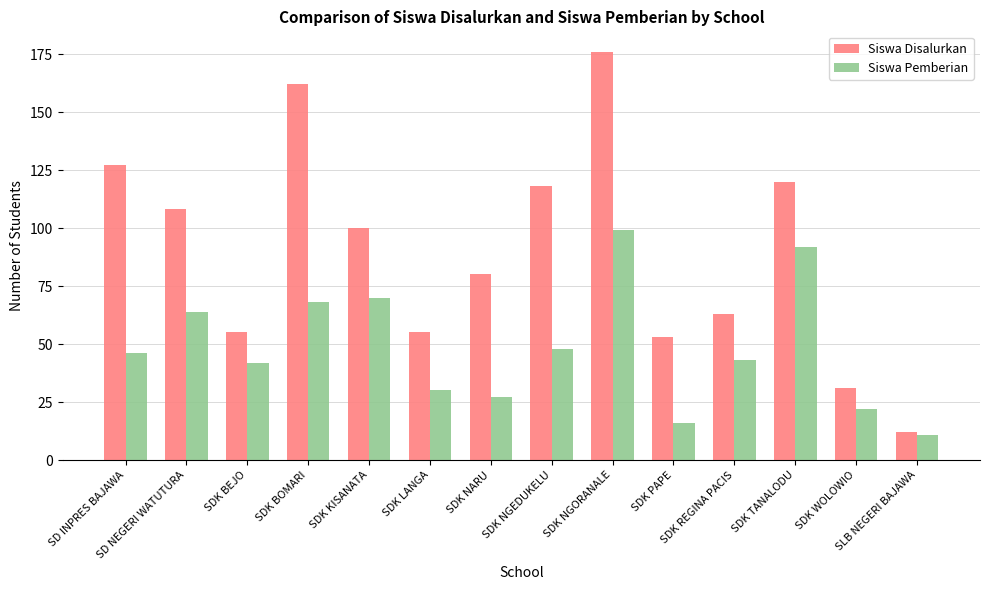

Which category has the highest value across all series?

SDK NGORANALE